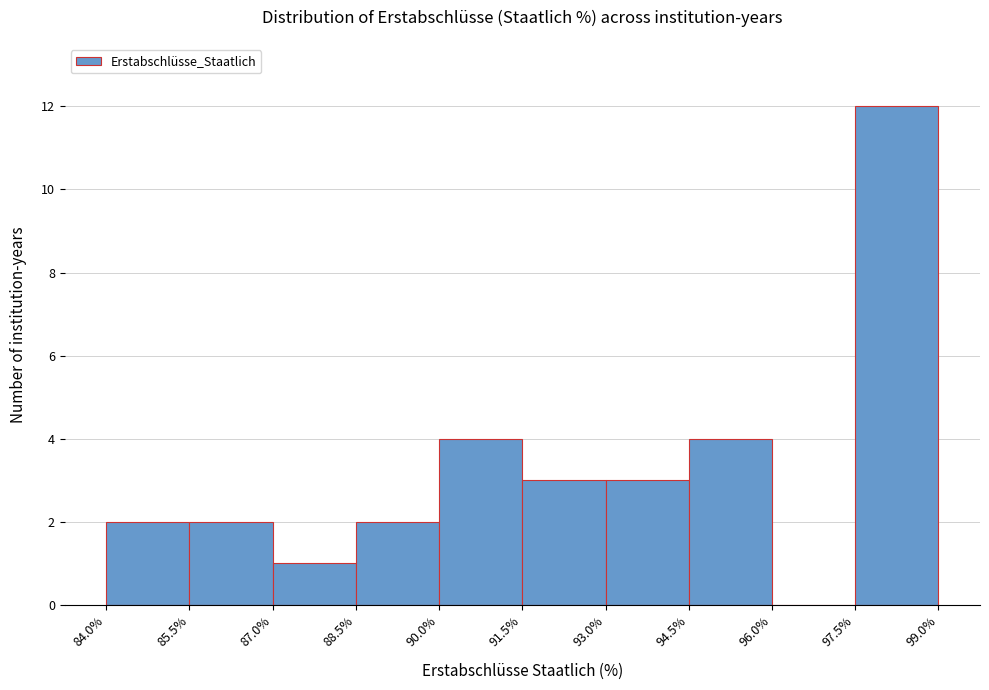

What is the height of the bar covering 93.0% to 94.5% on the x-axis? The values are not printed on the chart, so give them approximately, as read against the axis.

3